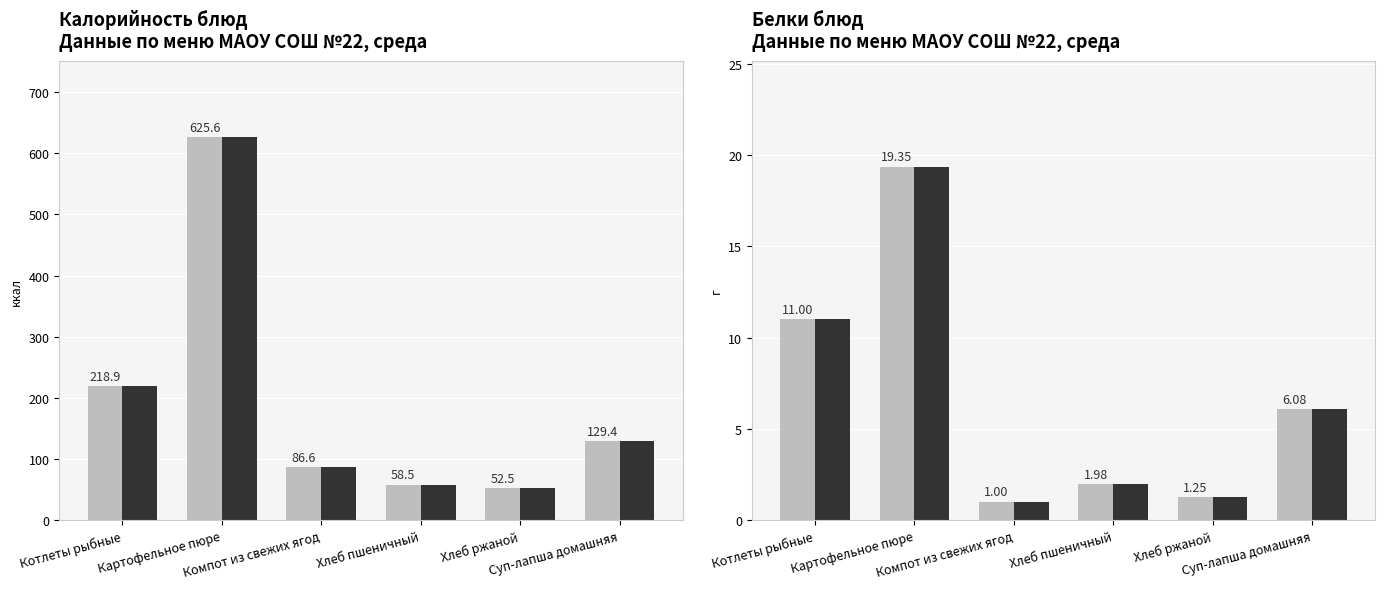

How many groups of bars are there?

6